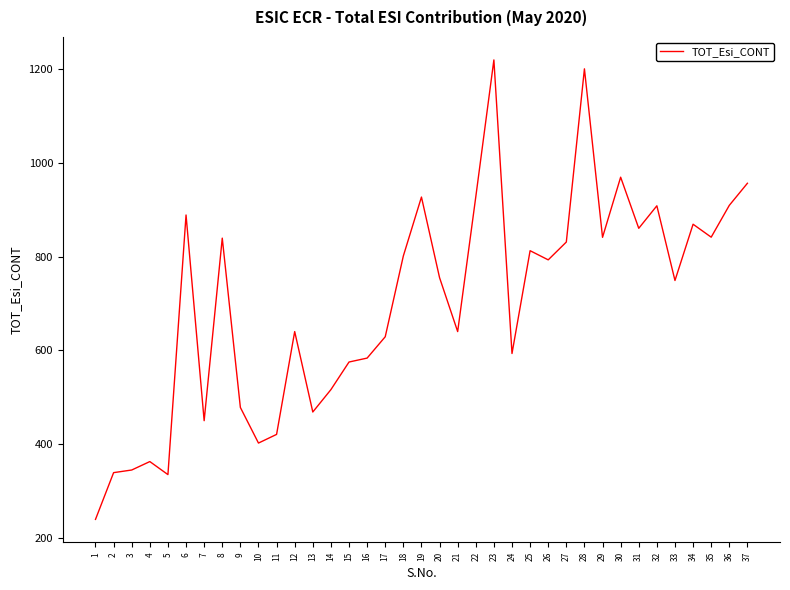

What is the ratio of the value at 24 to the value at 10?

1.5